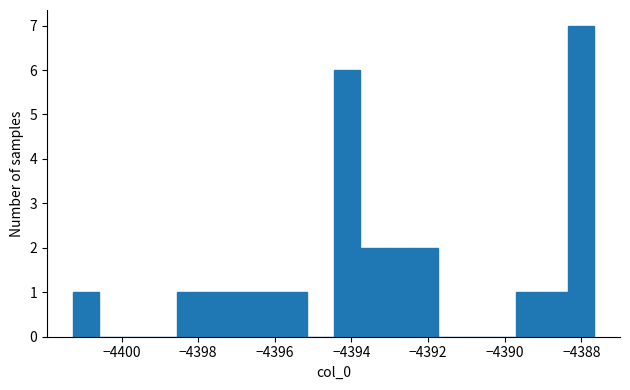

Around what value on the x-axis is the tallest bar? Give the approximate position of its centre, as read against the axis.

-4388.0